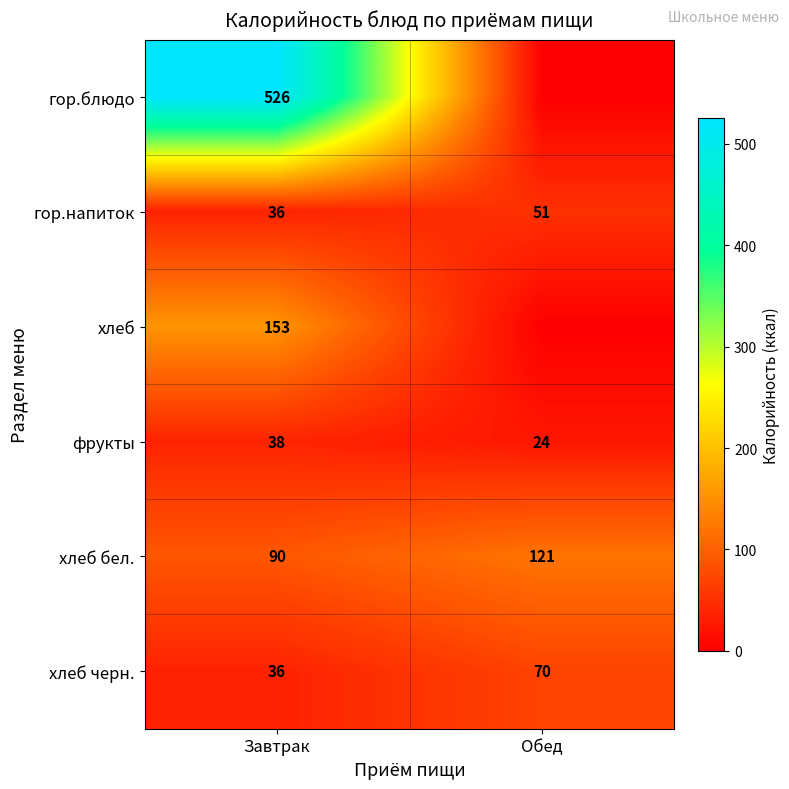

At which label is хлеб бел. closest to 105?

Завтрак